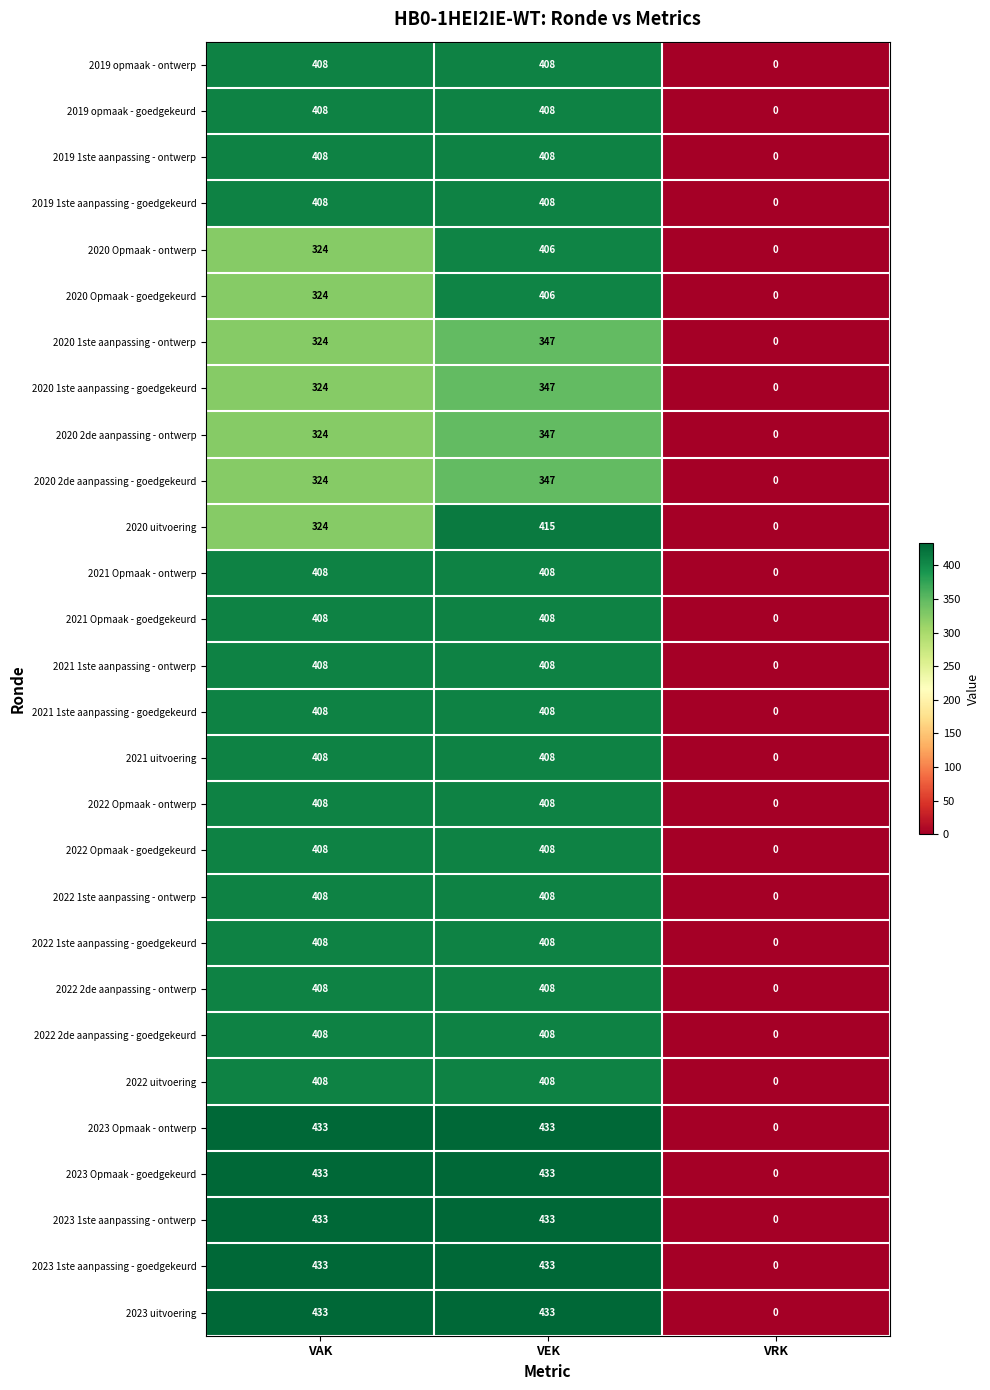

Which category has the lowest value across all series?

VRK